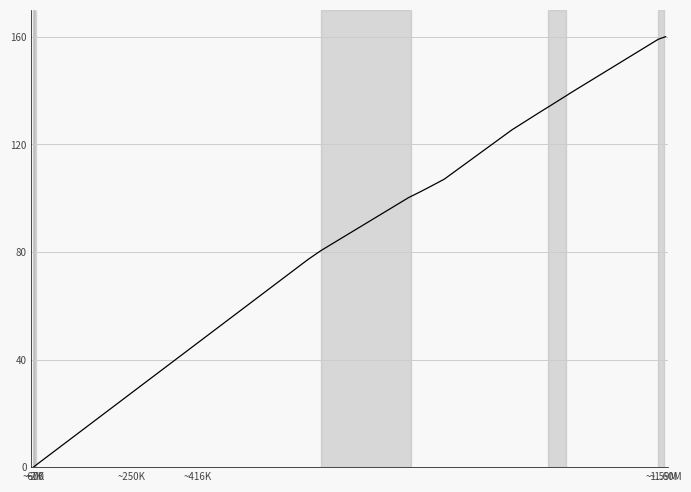

What is the greatest value displayed?

160.0